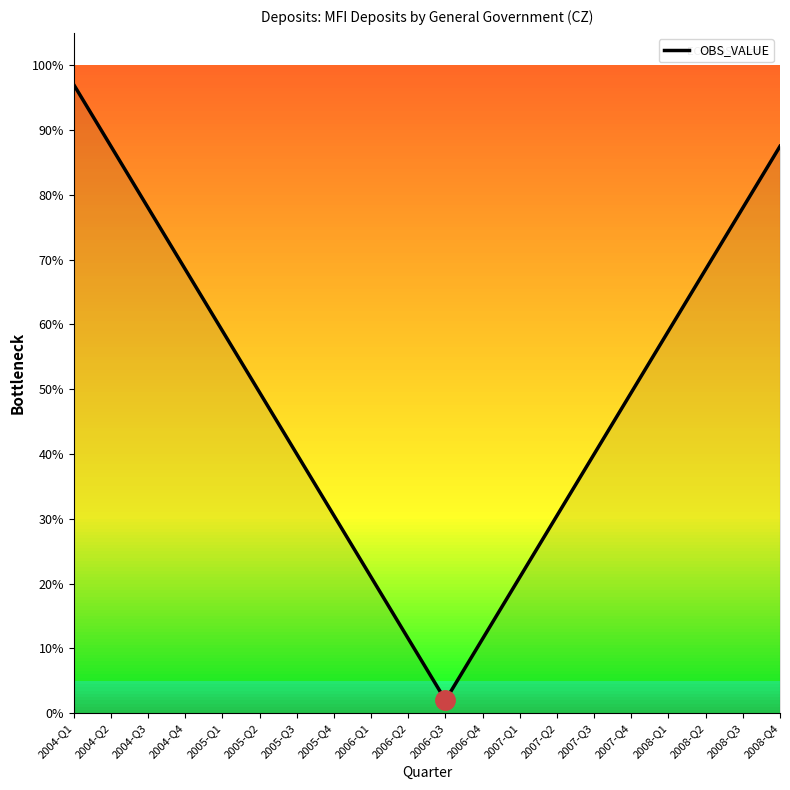

Reading right to left, what are all the values shown in this chart?

2008-Q4=87.5	2008-Q3=78.0	2008-Q2=68.5	2008-Q1=59.0	2007-Q4=49.5	2007-Q3=40.0	2007-Q2=30.5	2007-Q1=21.0	2006-Q4=11.5	2006-Q3=2.0	2006-Q2=11.5	2006-Q1=21.0	2005-Q4=30.5	2005-Q3=40.0	2005-Q2=49.5	2005-Q1=59.0	2004-Q4=68.5	2004-Q3=78.0	2004-Q2=87.5	2004-Q1=97.0